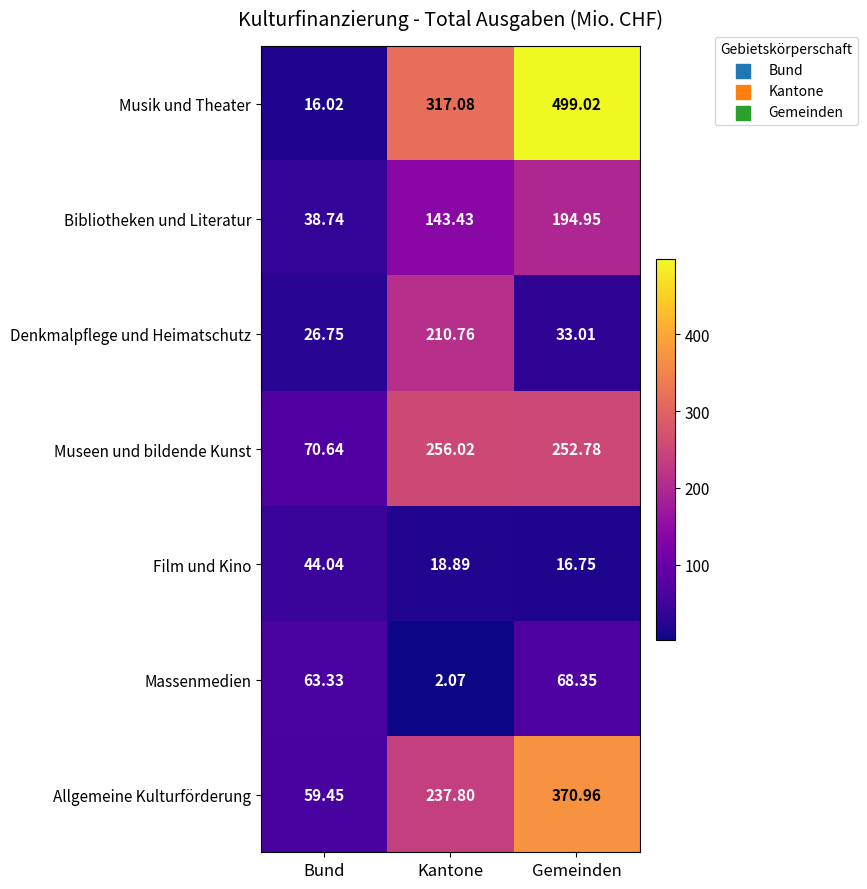

Which series has the largest total across all categories?

Musik und Theater